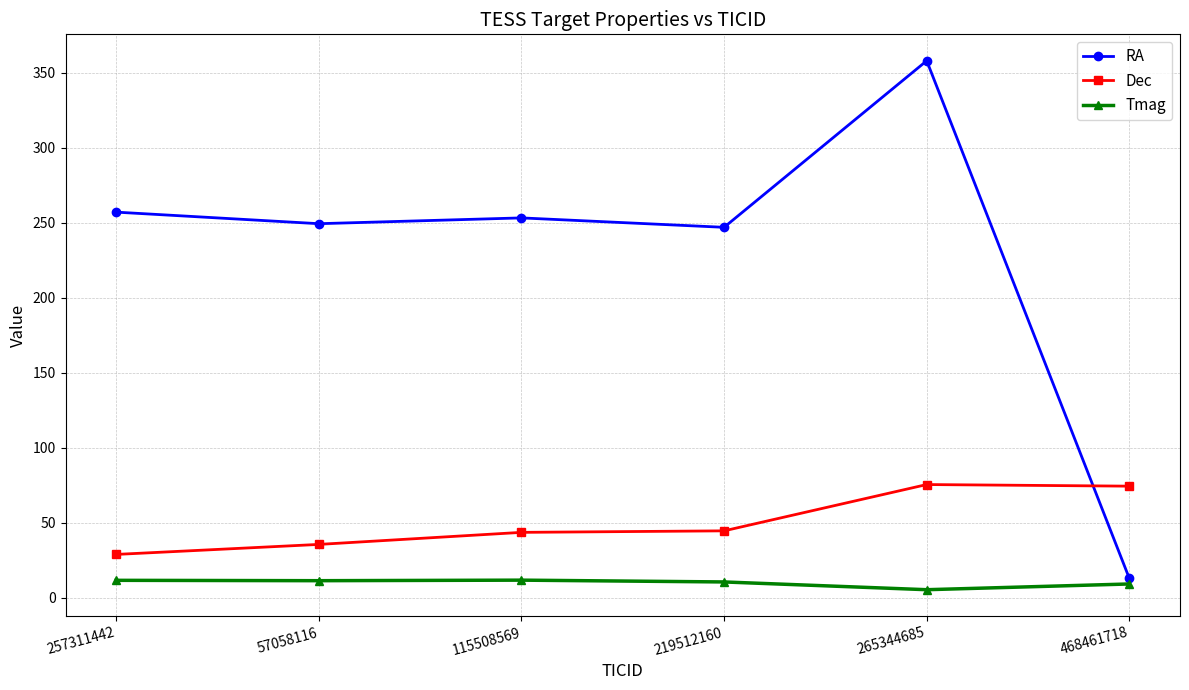

True or false: Dec and Tmag intersect in this chart.

False